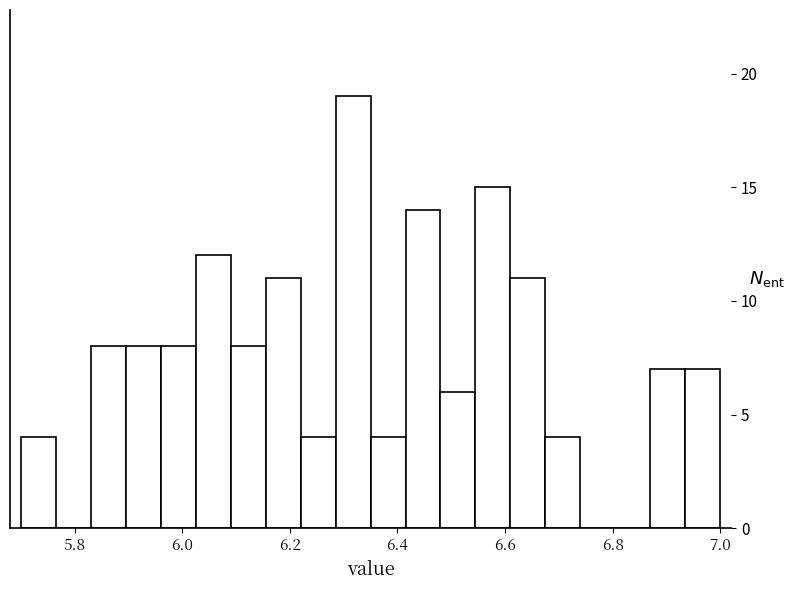

Around what value on the x-axis is the tallest bar? Give the approximate position of its centre, as read against the axis.

6.32